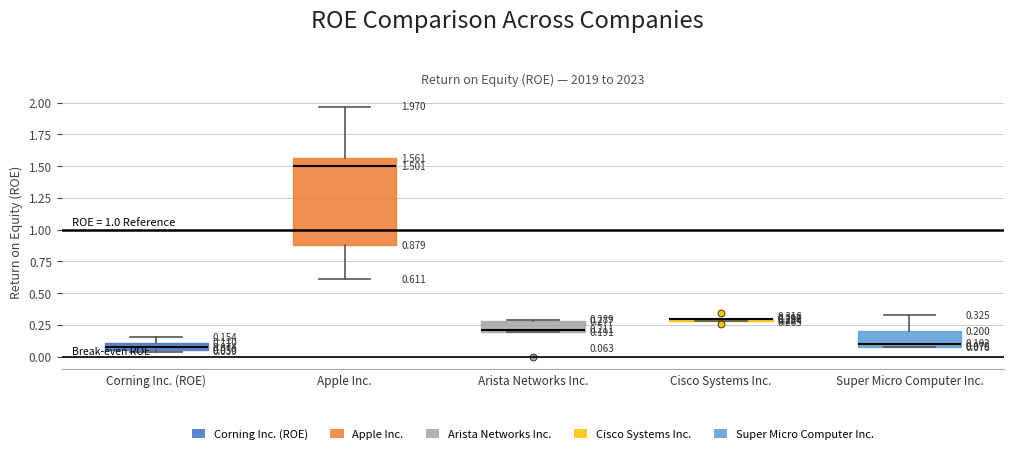

Which box is the tallest, from its lower edge to its upper edge?

Apple Inc.